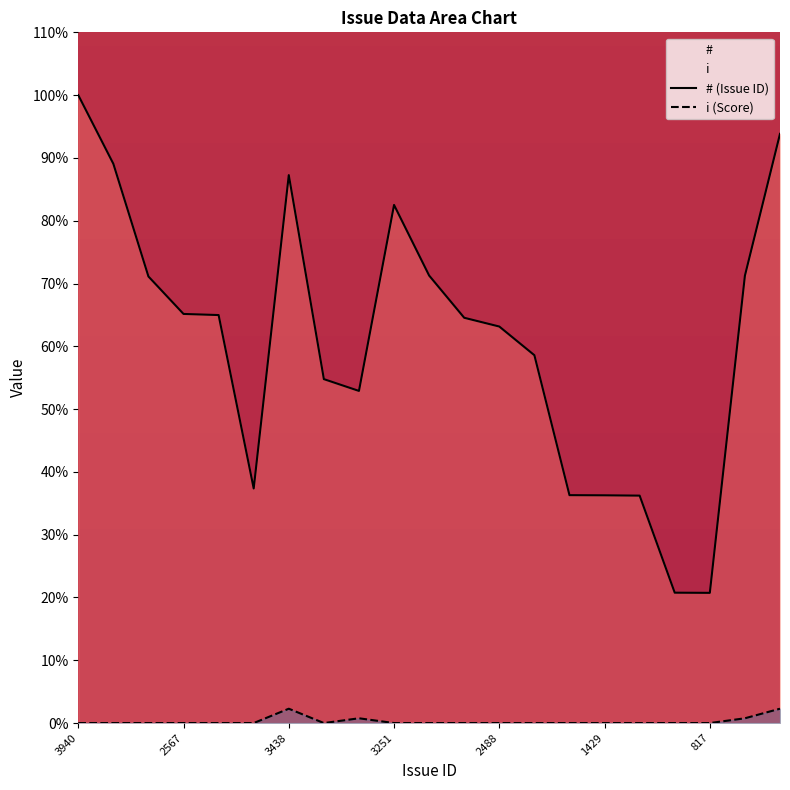

Which label corresponds to the smallest value in the chart?

3940